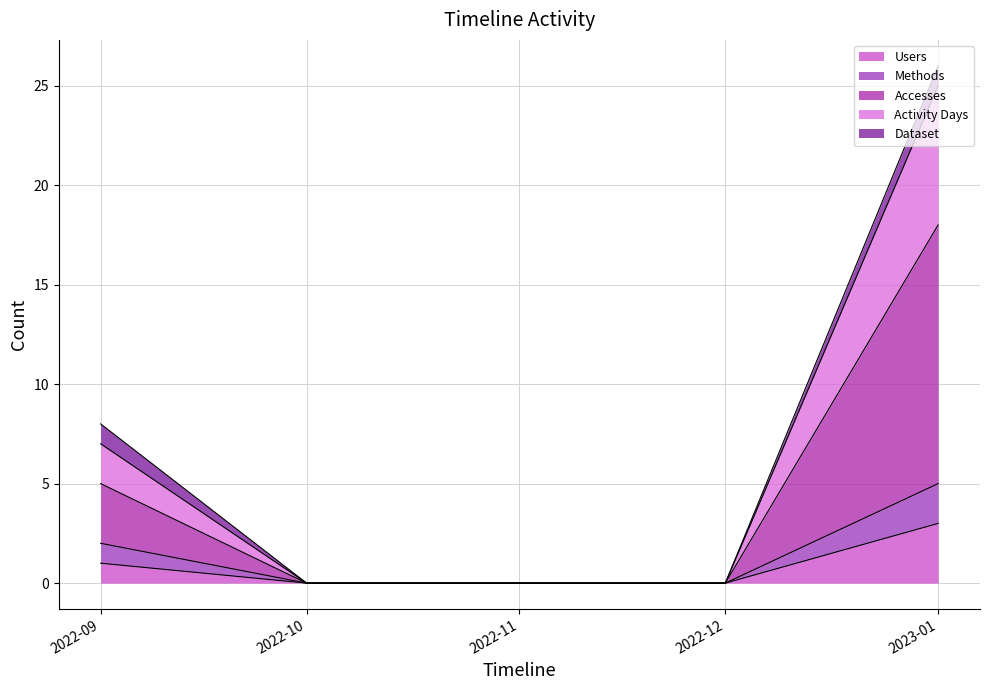

How many lines are shown in the chart?

5